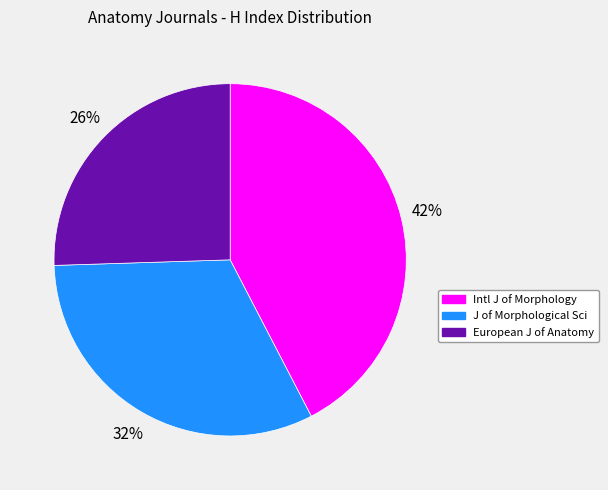

Is there any slice that represents more than half of the pie?

No